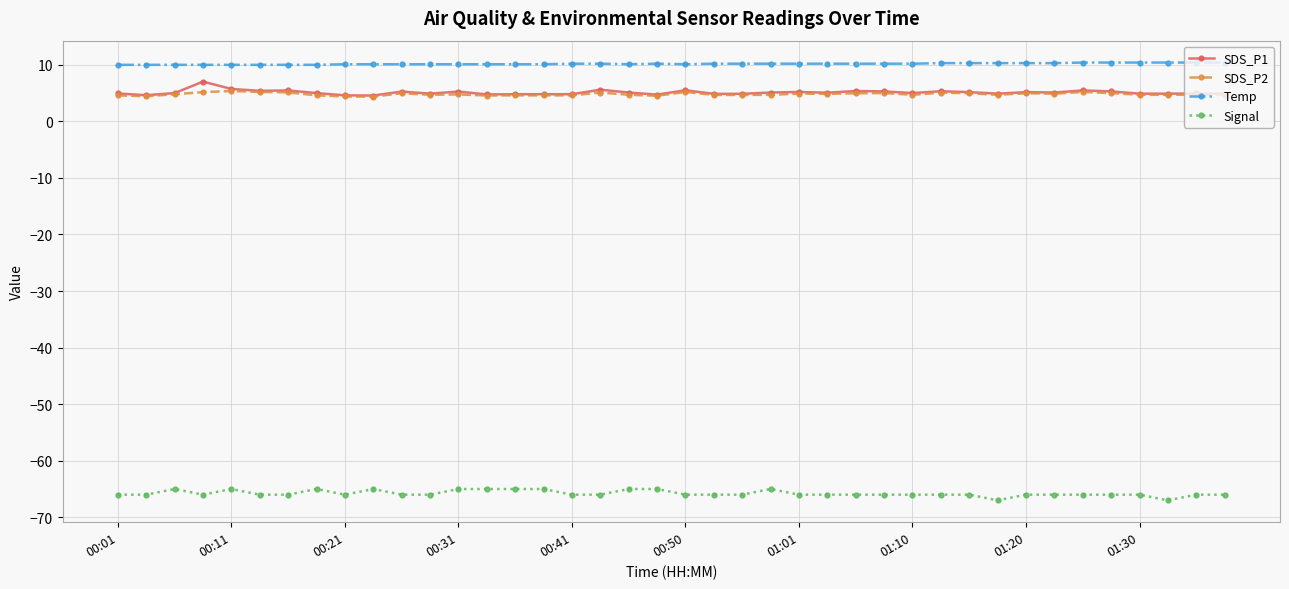

What is the minimum value shown in the chart?

-67.0